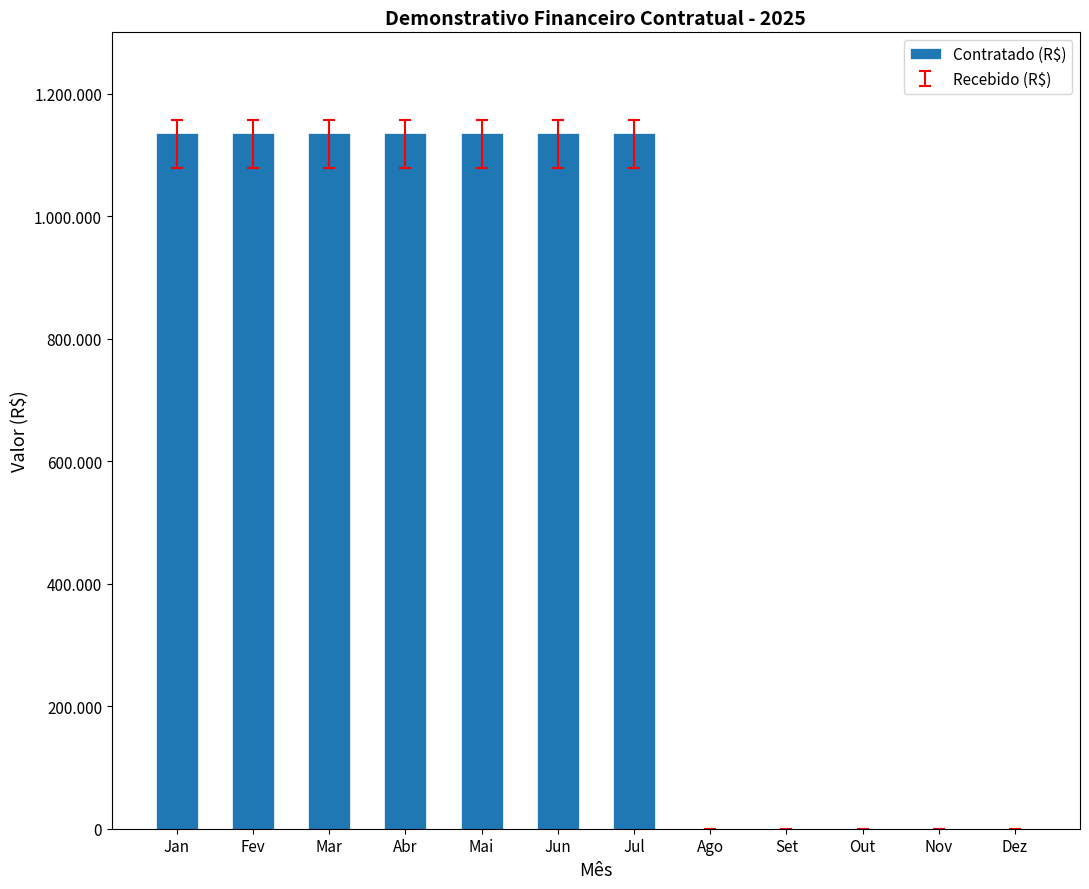

Reading left to right, list all the values displayed in this chart.

1135000	1135000	1135000	1135000	1135000	1135000	1135000	0	0	0	0	0